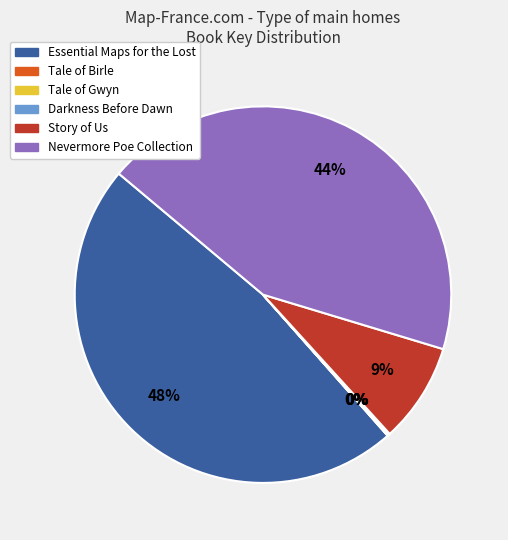

Does Story of Us represent more than half of the total?

No